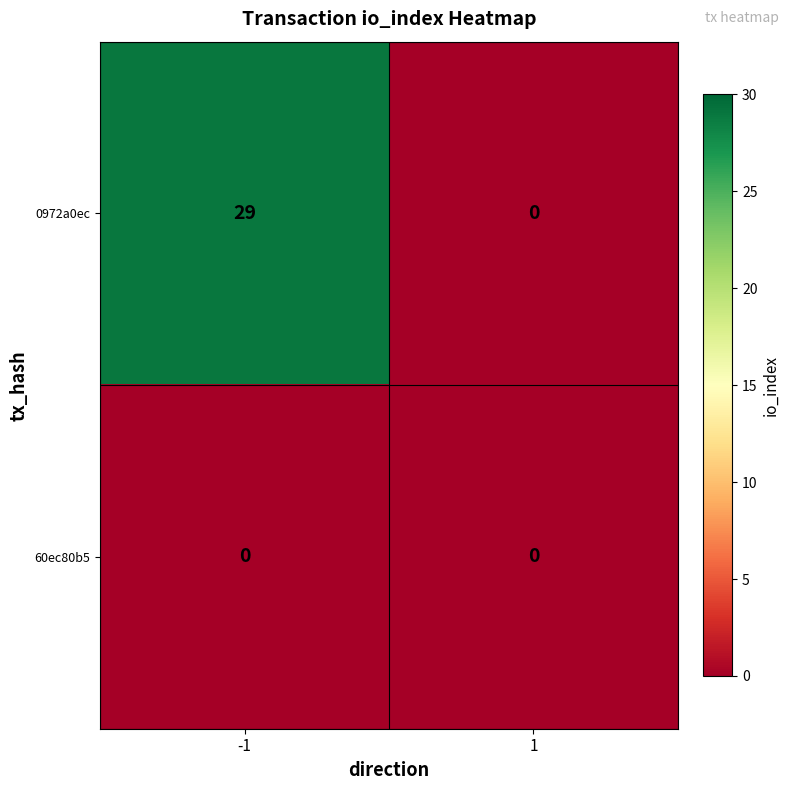

Which series has the largest total across all categories?

0972a0ec